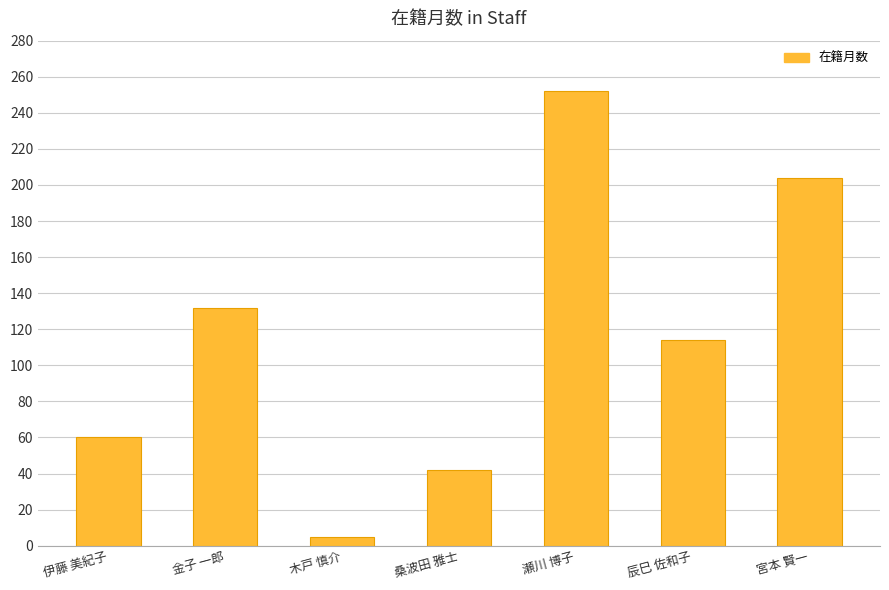

Is it true that the value at 辰巳 佐和子 is 114?

True